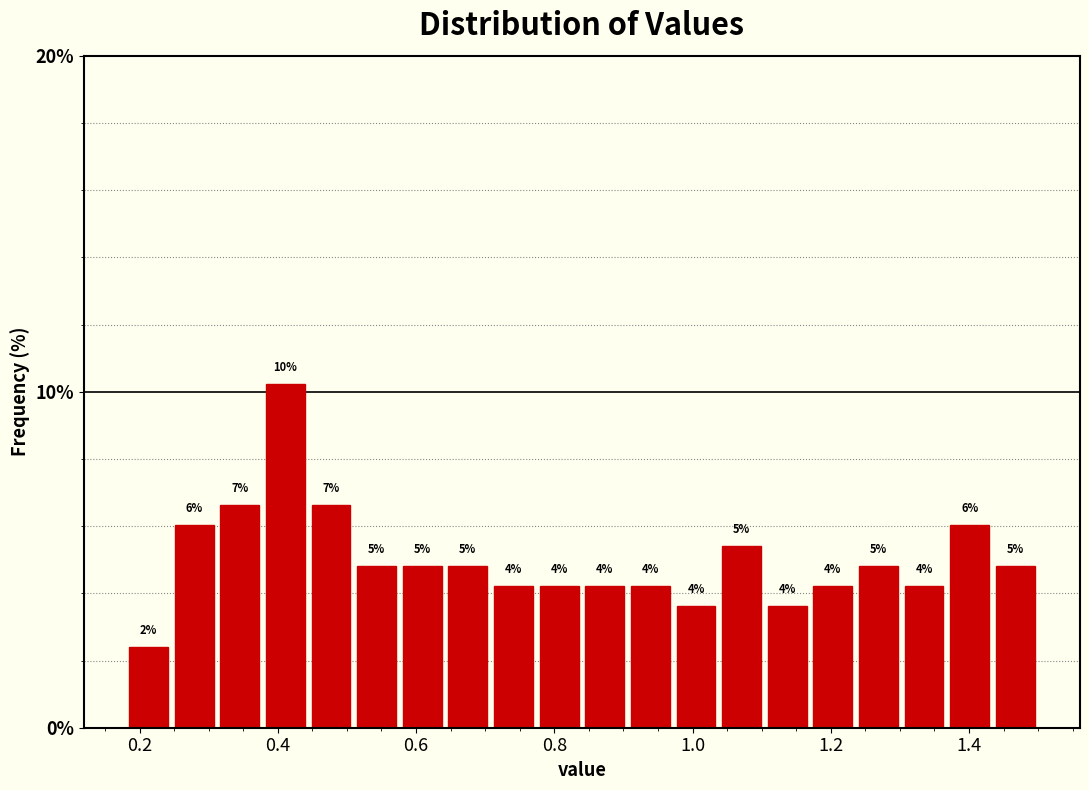

Around what value on the x-axis is the tallest bar? Give the approximate position of its centre, as read against the axis.

0.42